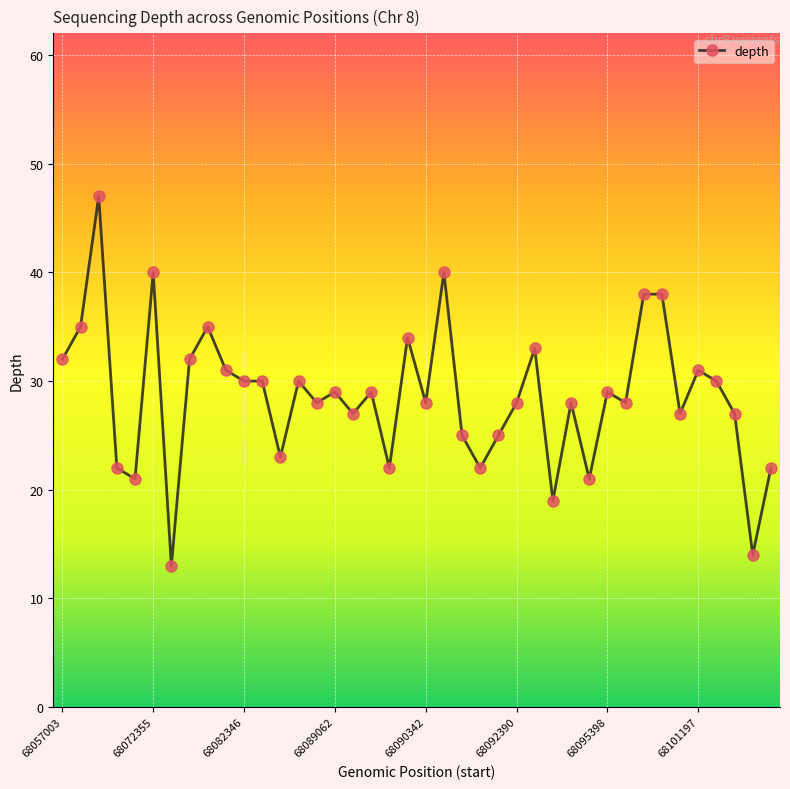

True or false: there are more than 0 points higher than both neighbors.

True